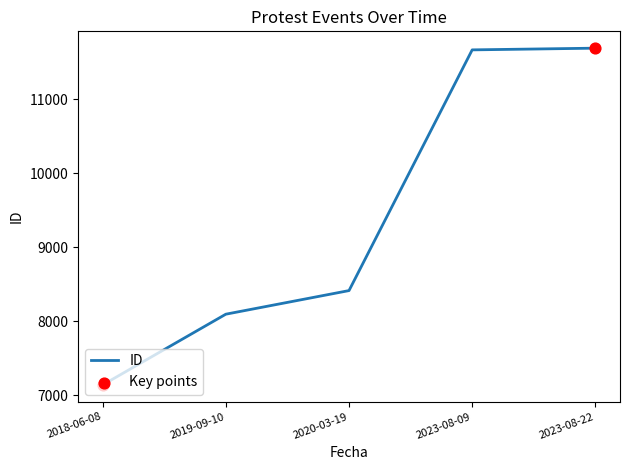

What is the ratio of the value at 2020-03-19 to the value at 2023-08-09?

0.7